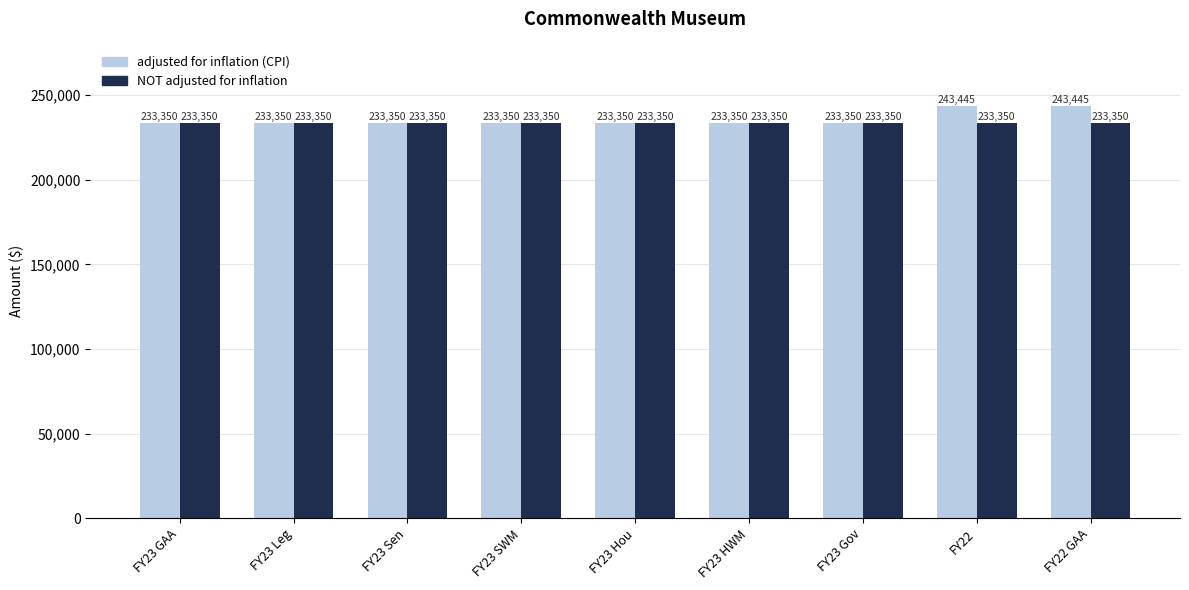

What is the minimum value shown in the chart?

233350